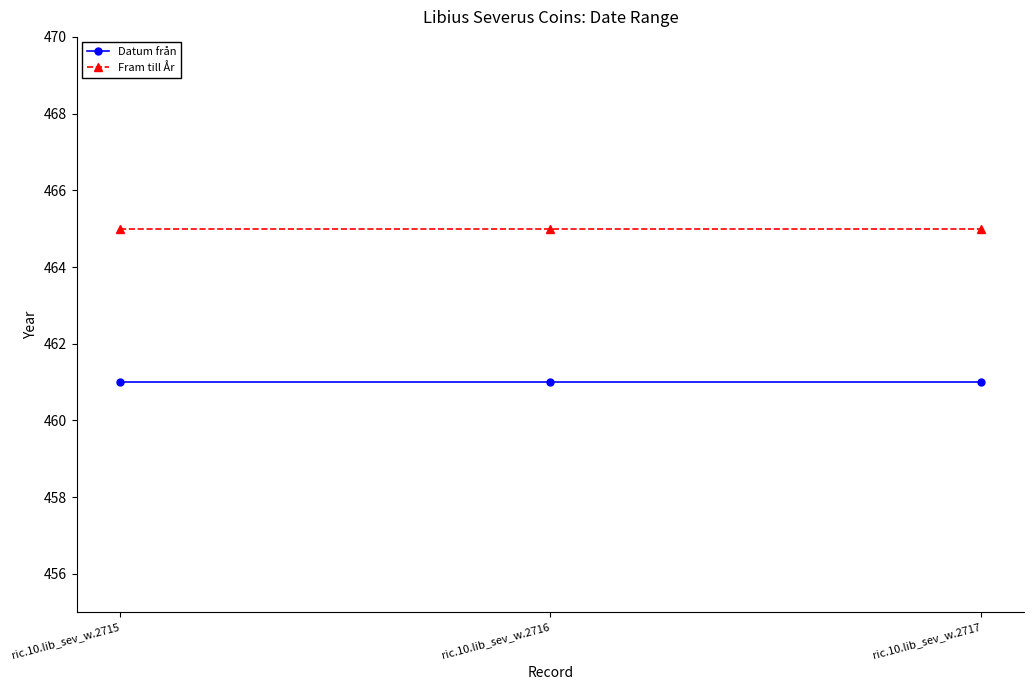

The Fram till År series shows 830 at ric.10.lib_sev_w.2715. True or false?

False